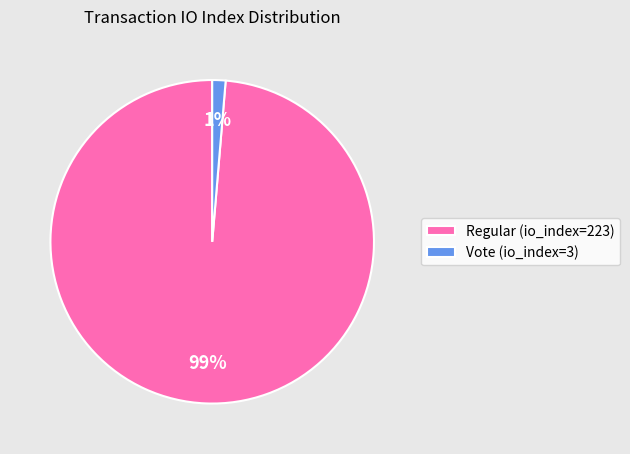

What is the largest slice in the pie chart?

Regular (io_index=223)